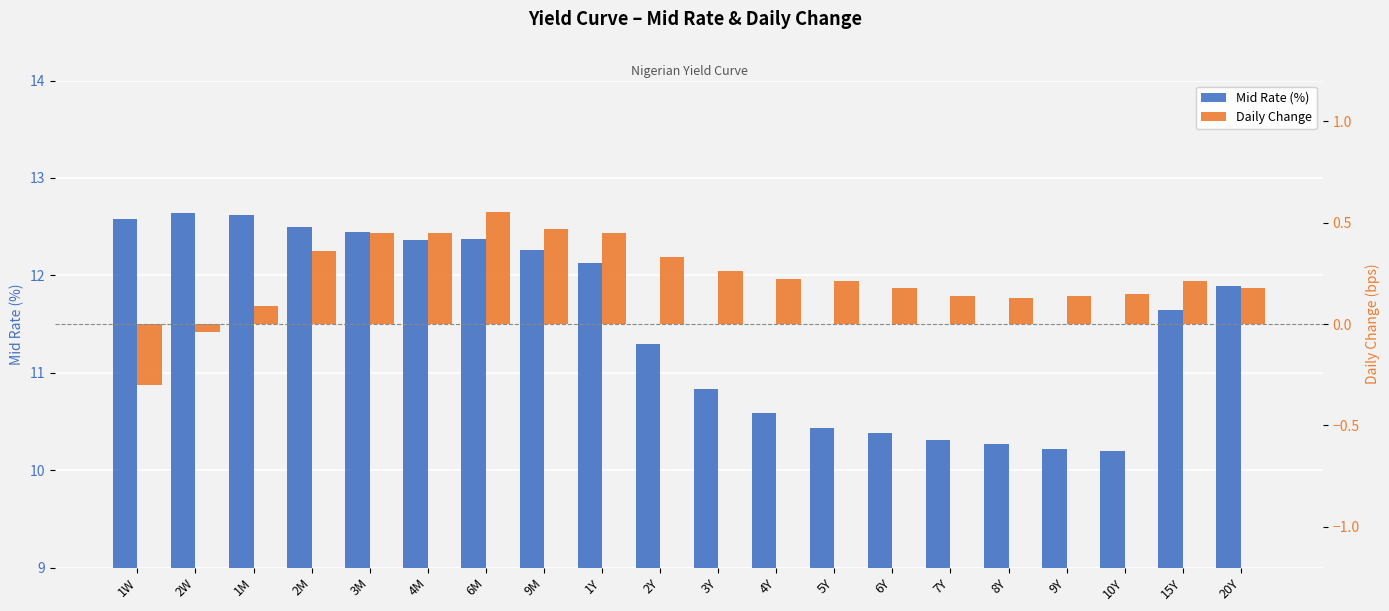

How many categories are shown in the chart?

20